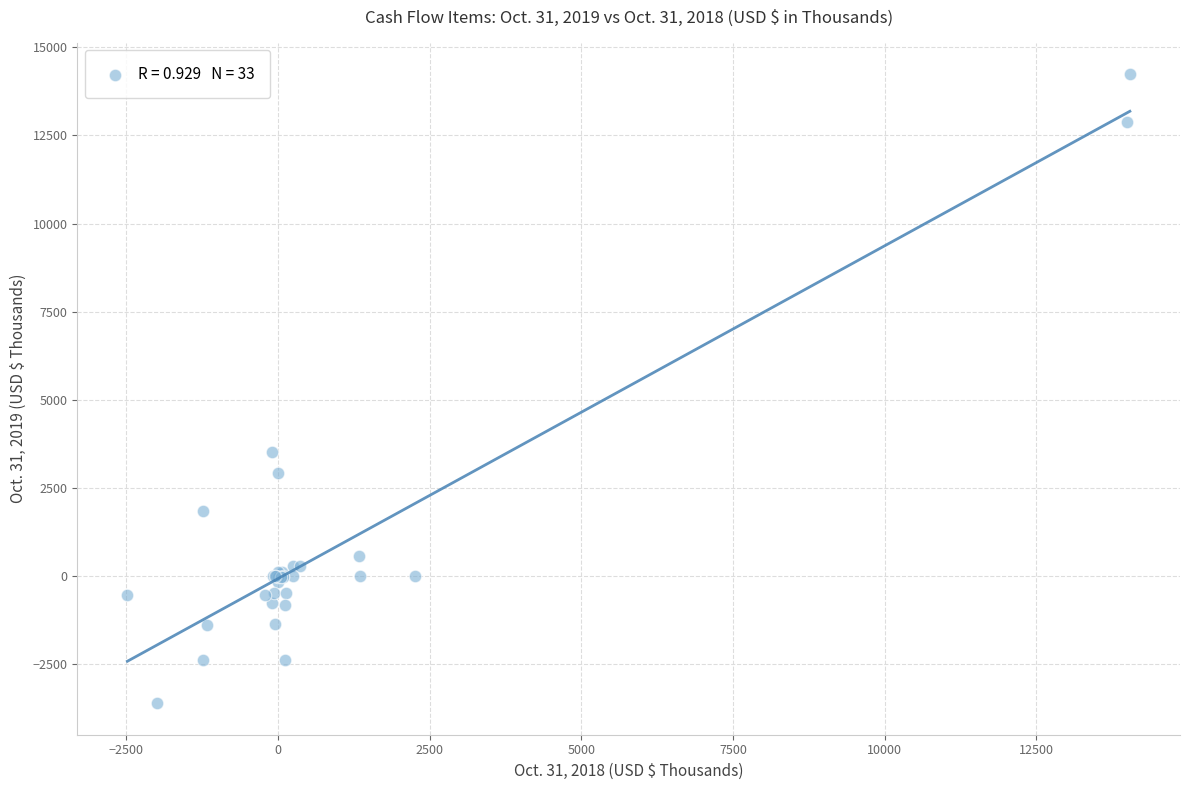

What Y value in the scatter plot is closest to 5318?

3526